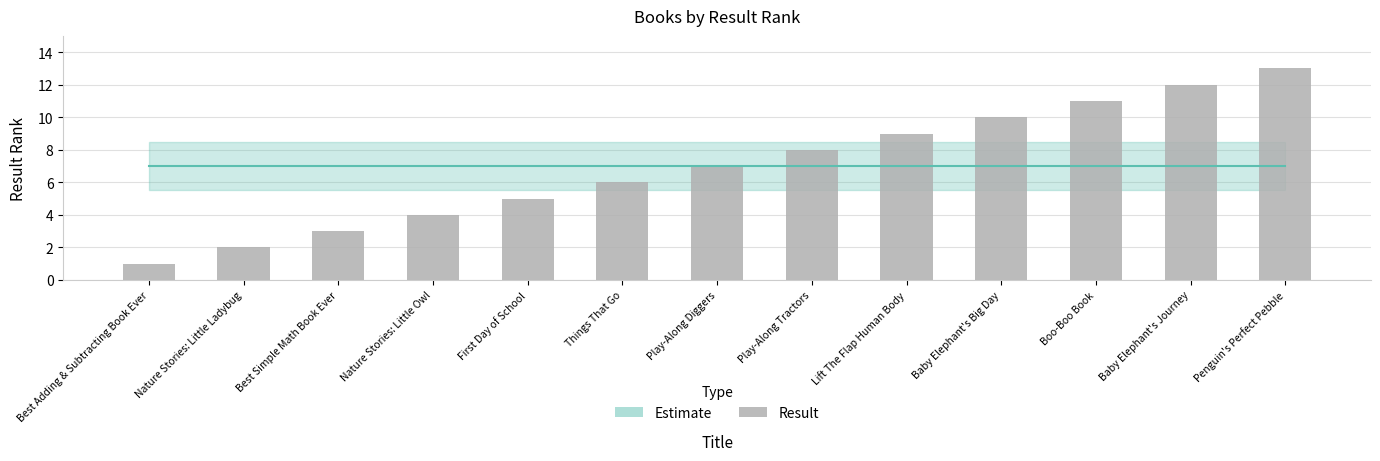

At which label is the value closest to 7?

Play-Along Diggers